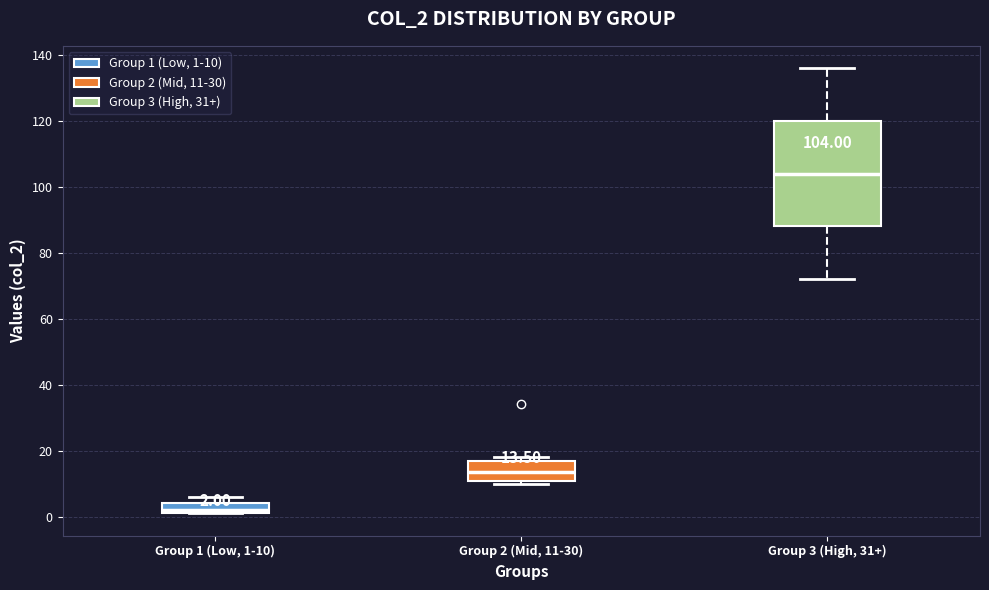

Which box's median line is the lowest?

Group 1 (Low, 1-10)